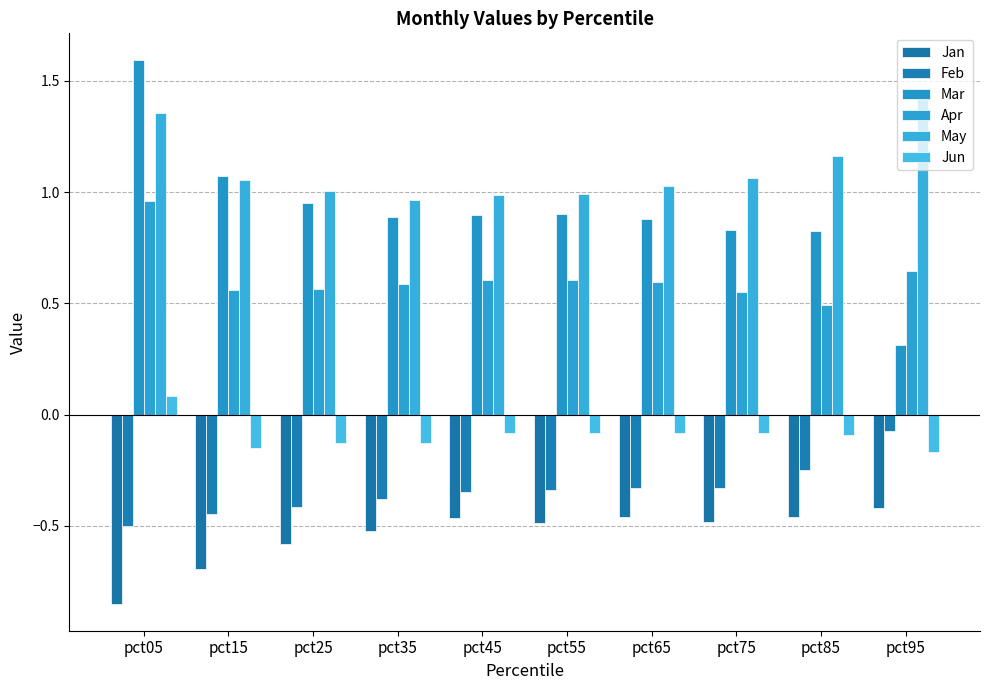

How many groups of bars are there?

10